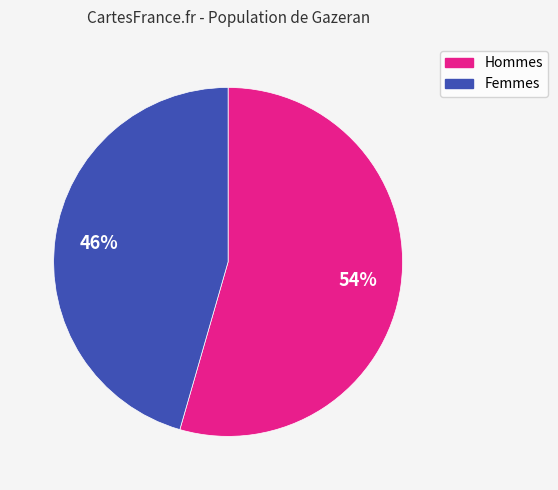

True or false: Femmes accounts for 56% of the total.

False